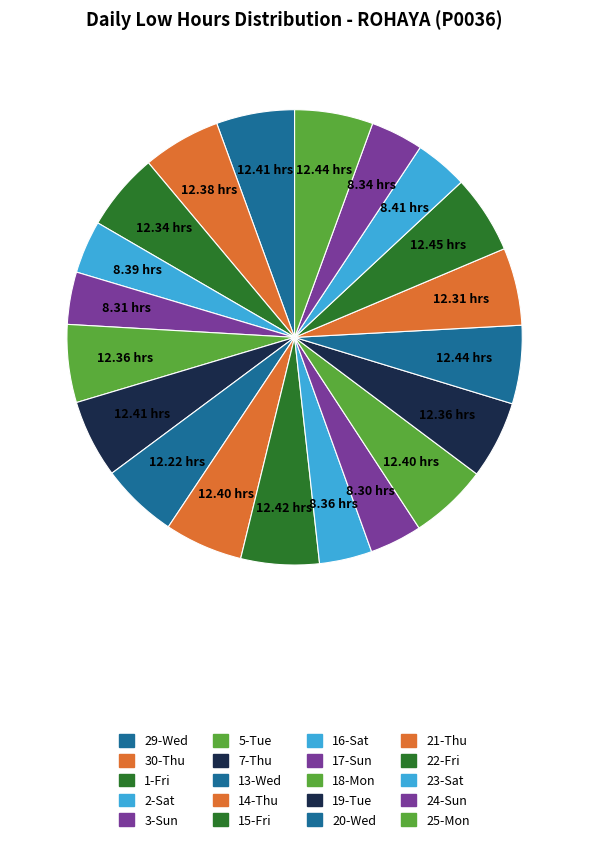

How many segments does this pie chart have?

20